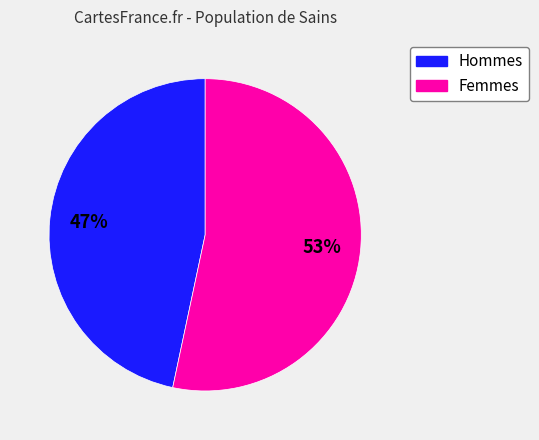

To the nearest percent, what portion does Hommes represent?

47%